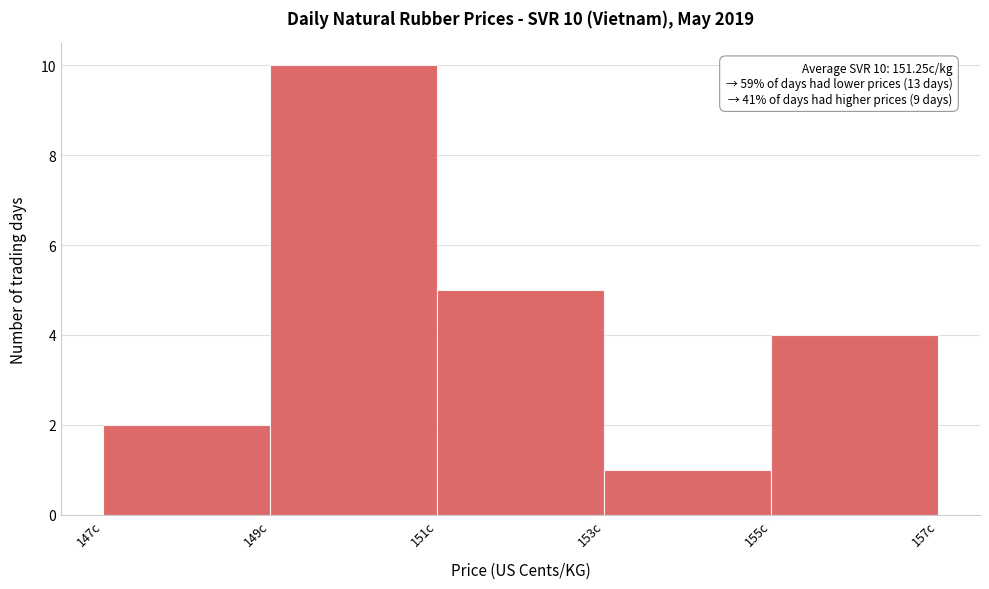

Over which range of the x-axis is the bar tallest?

149 to 151